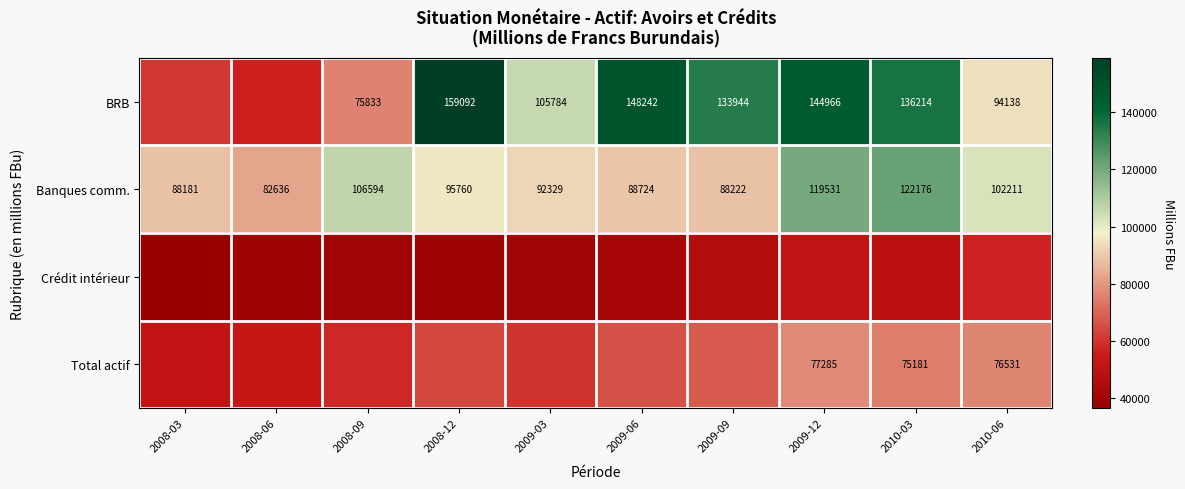

What is the spread (max minus min) of values at 2010-06?

45314.9